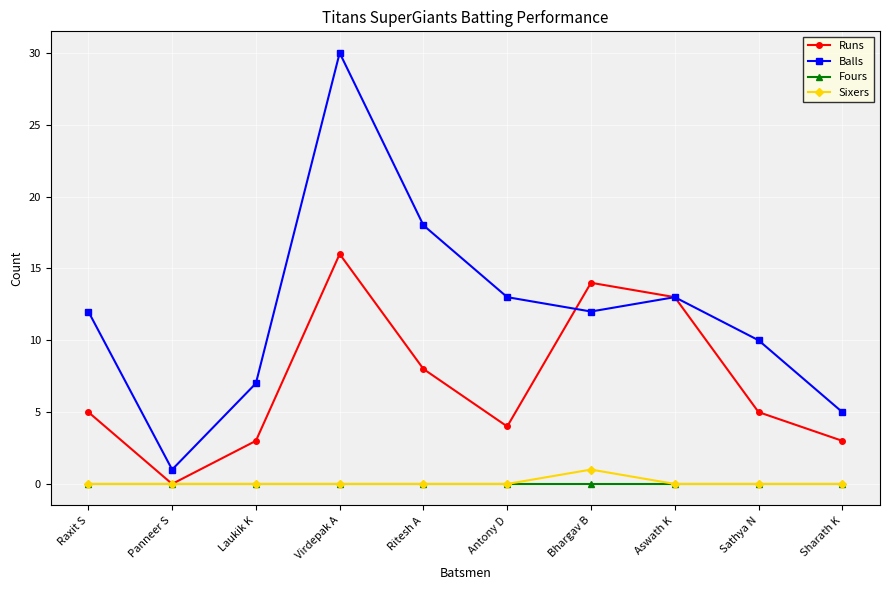

List the series in order of their peak value, lowest first.

Fours, Sixers, Runs, Balls